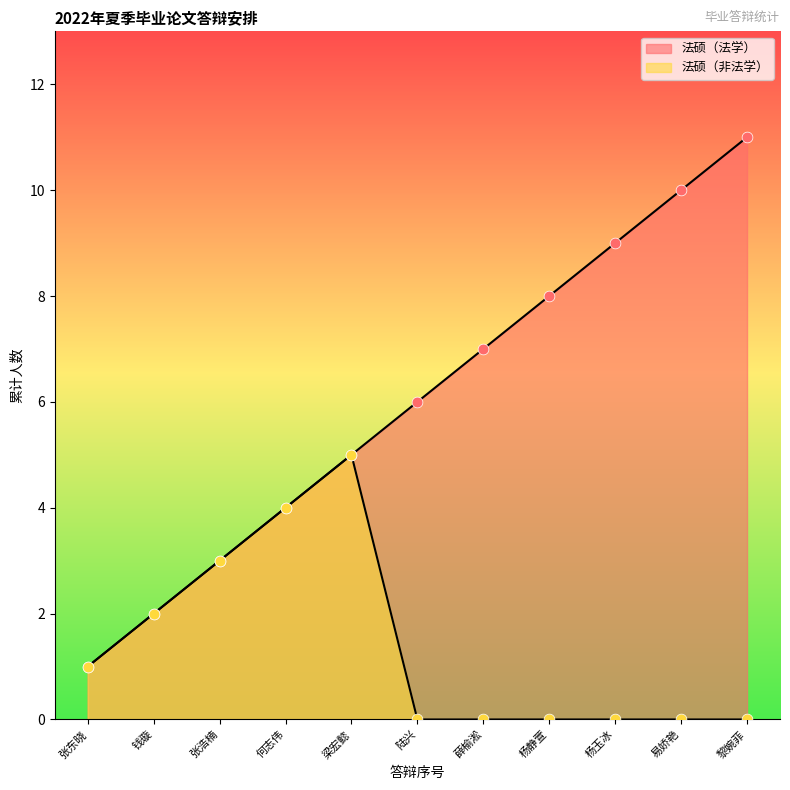

Which series contains the highest Y value?

法硕（法学）